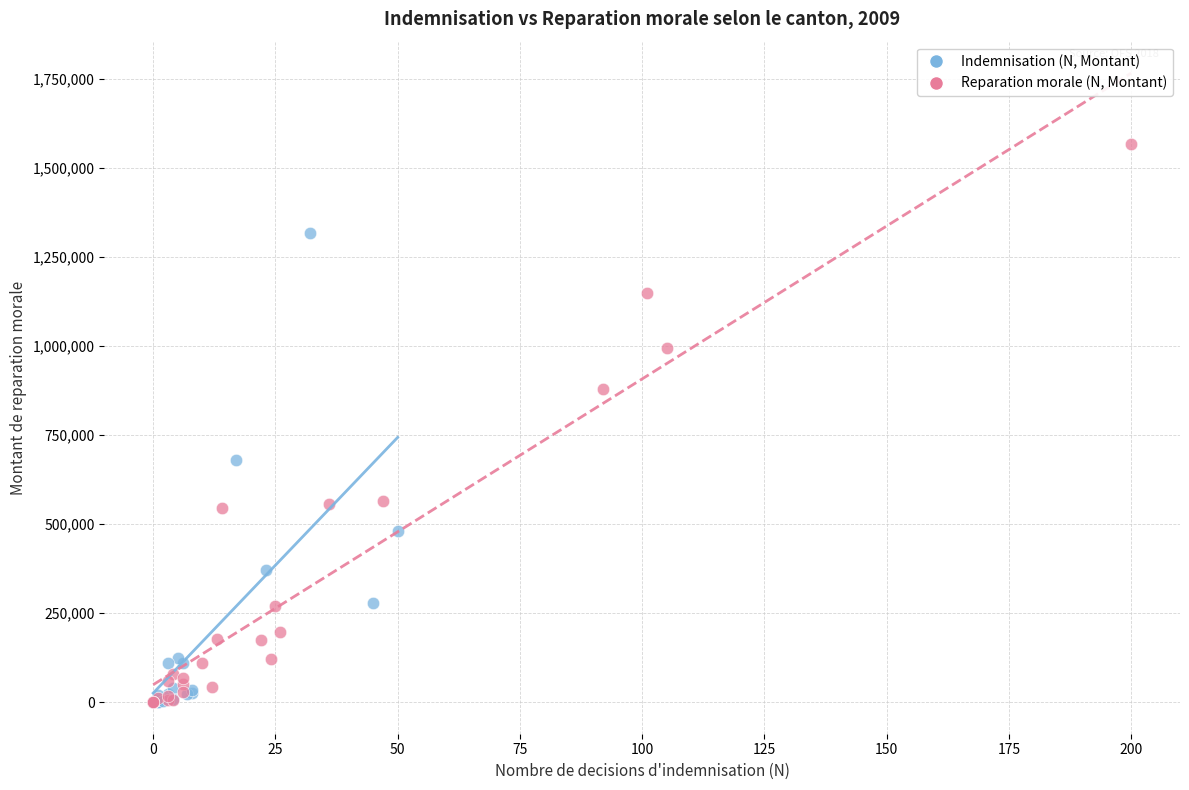

Which series reaches the maximum Y coordinate?

Reparation morale (N, Montant)